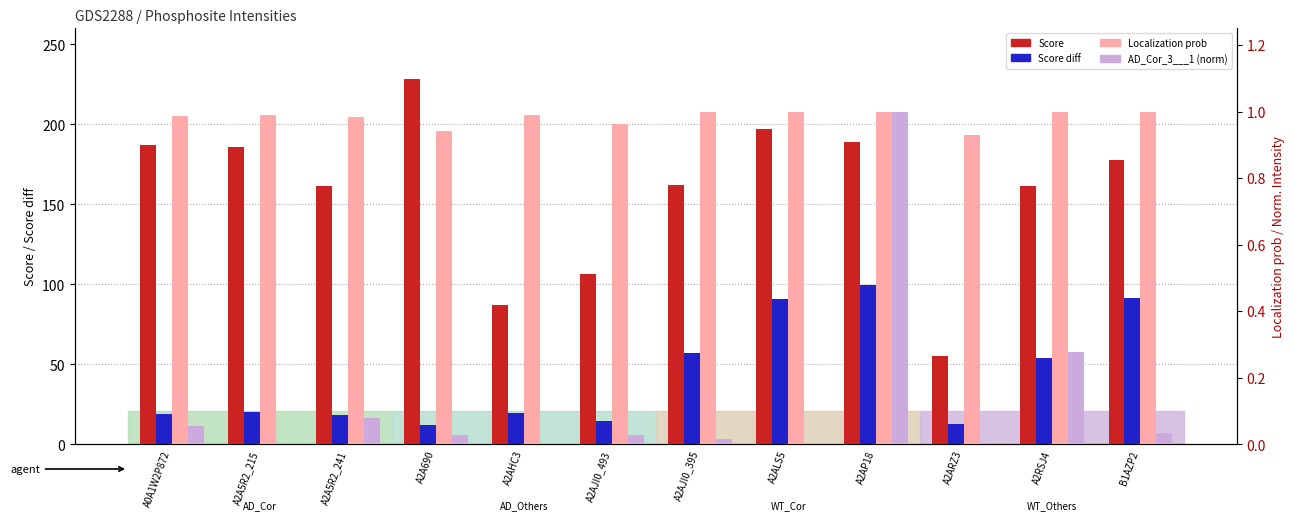

What is the spread (max minus min) of values at B1AZP2?

177.3